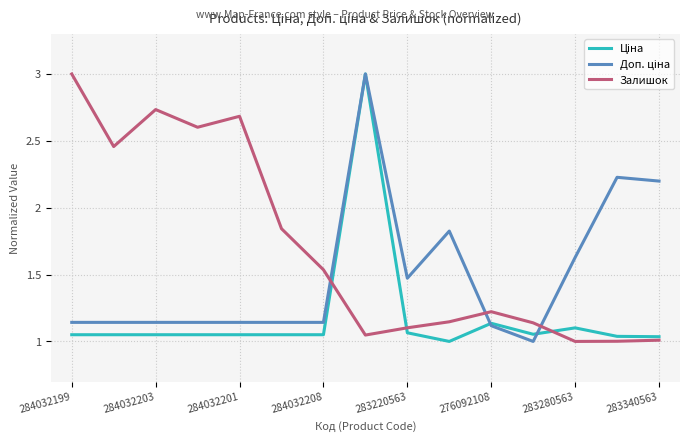

Which series has the largest total across all categories?

Залишок